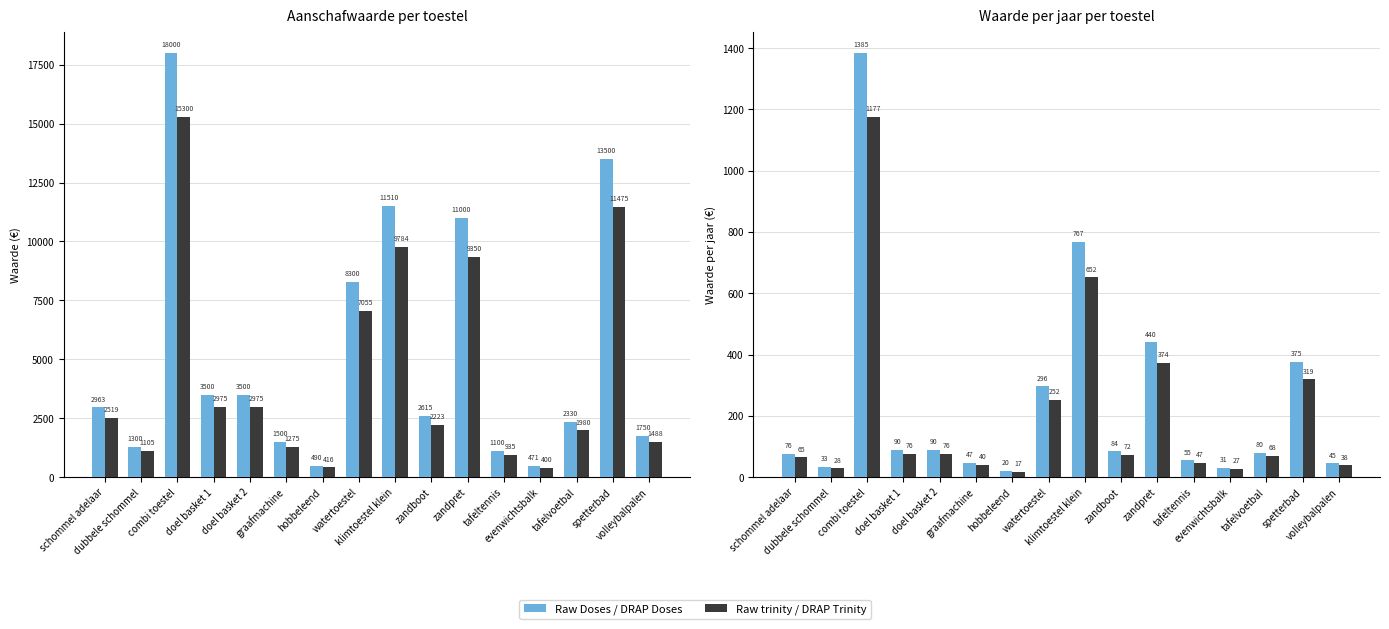

At watertoestel, list the series in order from largest to smallest.

Raw Doses / DRAP Doses, Raw trinity / DRAP Trinity